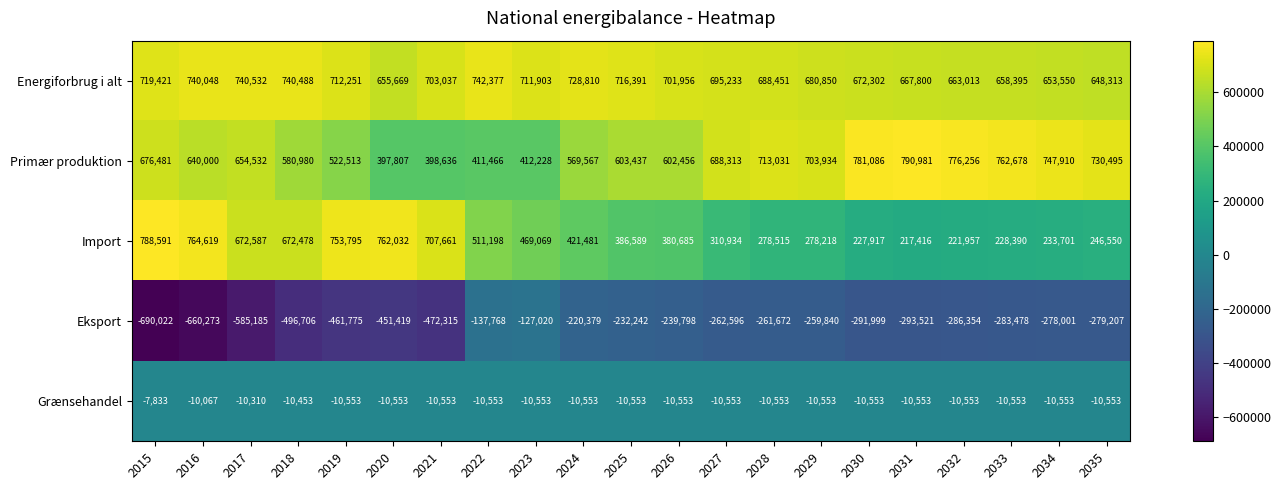

What is the spread (max minus min) of values at 2025?

948633